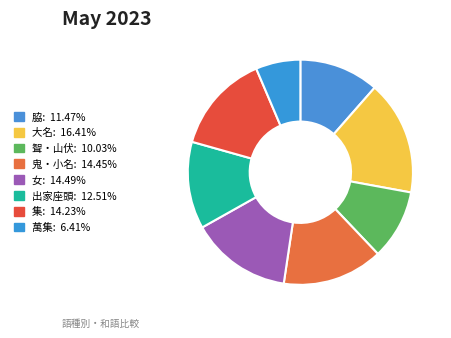

How many slices are in this pie chart?

8